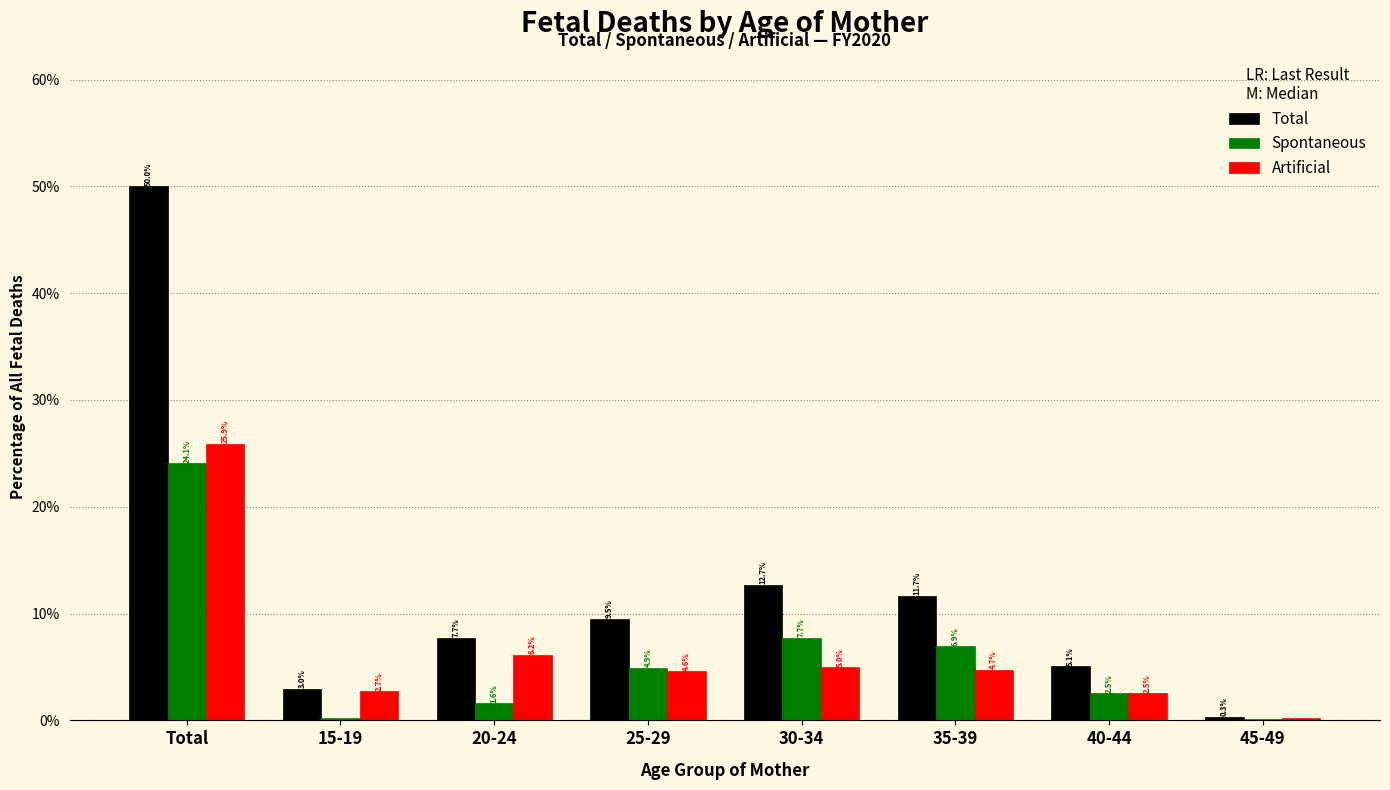

The Spontaneous series shows 3.2 at 35-39. True or false?

False